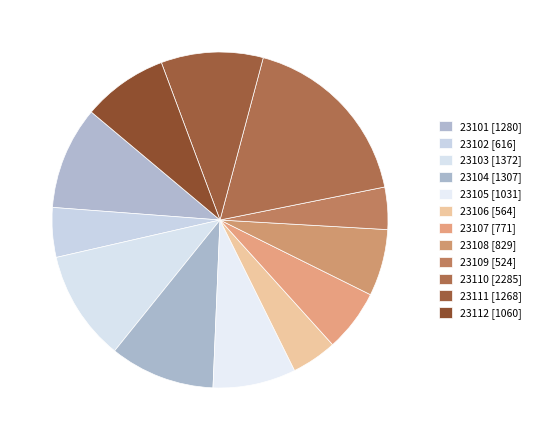

Does any single category account for the majority?

No